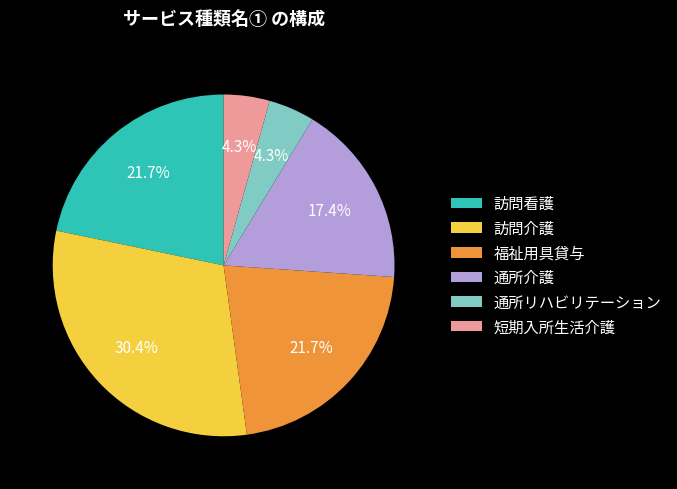

Approximately how many times larger is the value at 福祉用具貸与 compared to 訪問看護?

1.0